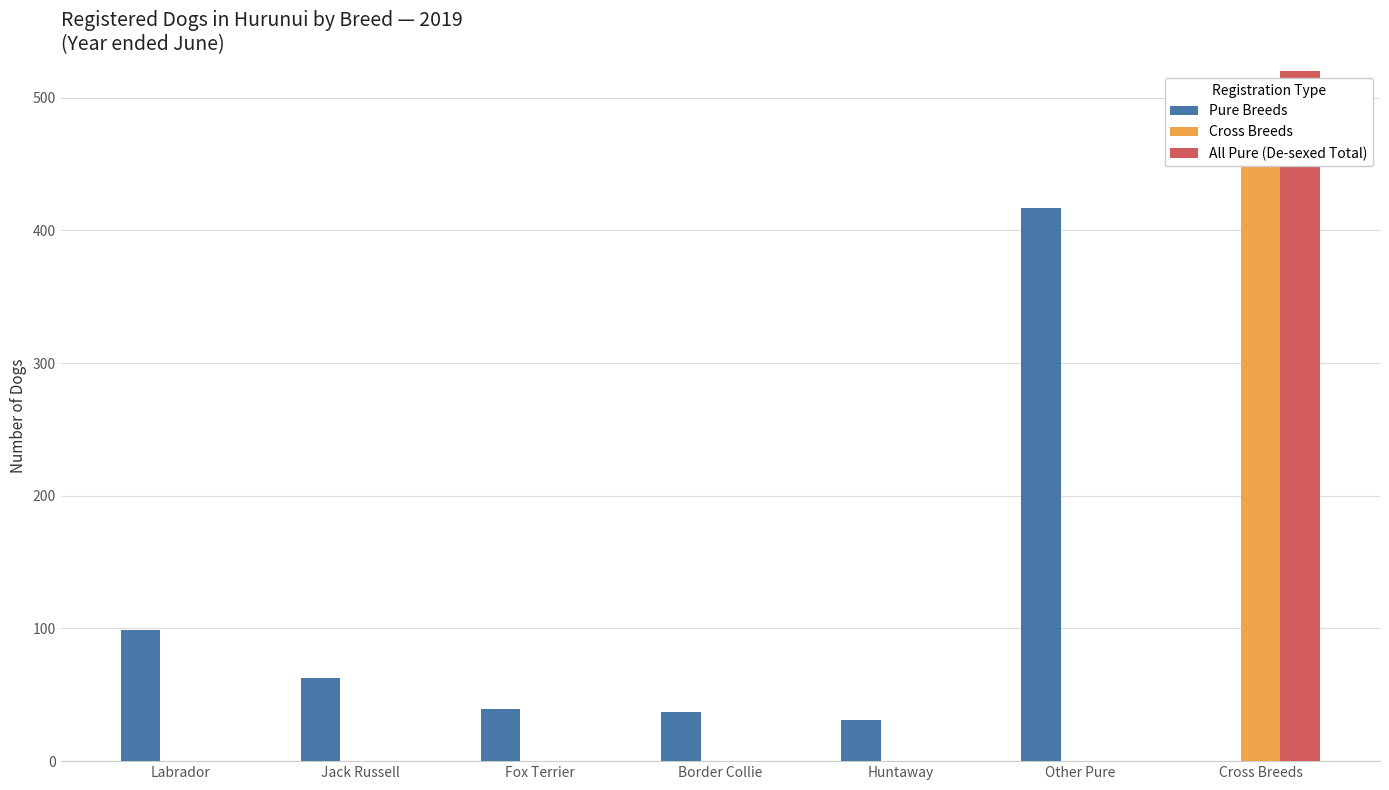

What is the sum of all Pure Breeds values?

686